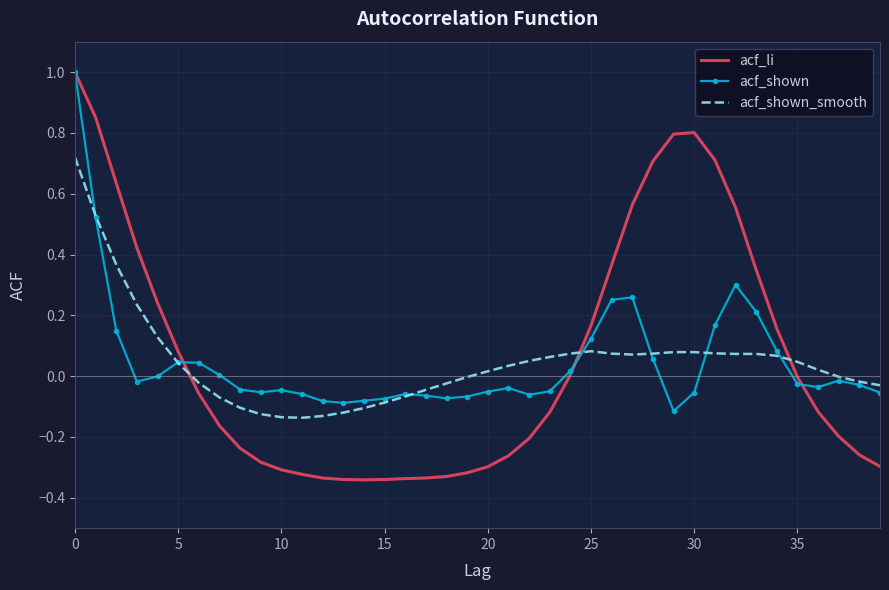

Which series has the largest range (max minus min)?

acf_li